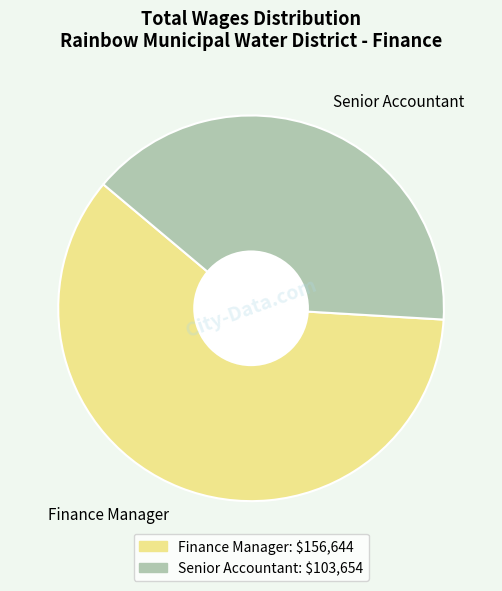

The Finance Manager slice represents 60% of the pie. True or false?

True